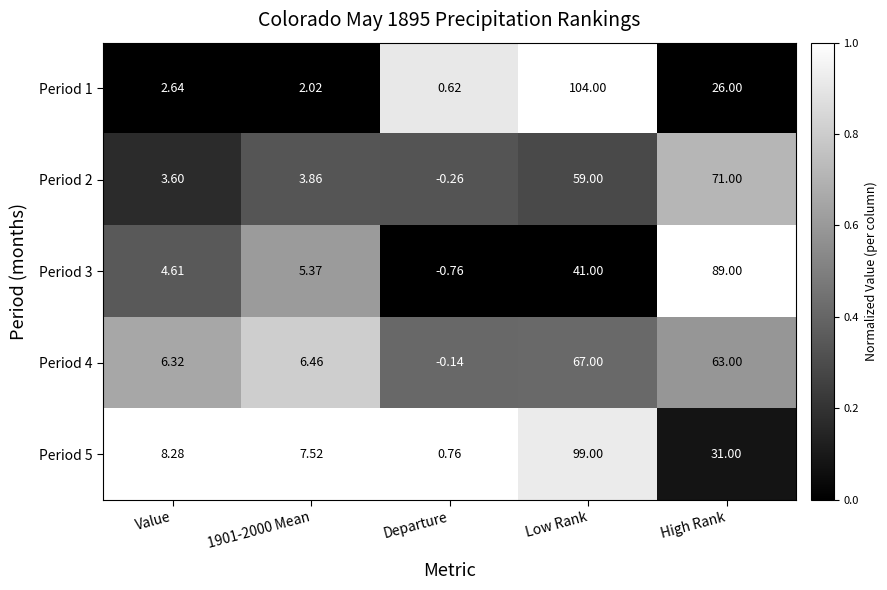

At which category is the sum across all series the highest?

Low Rank